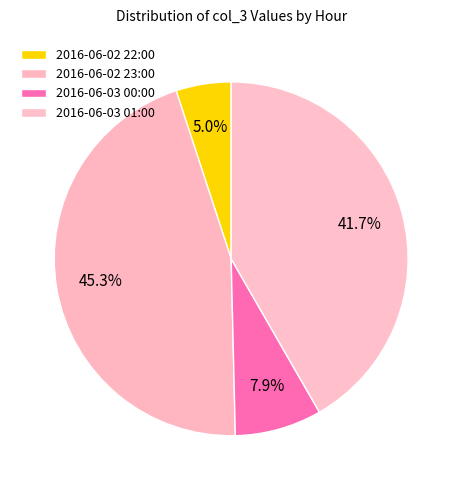

To the nearest percent, what portion does 2016-06-02 22:00 represent?

5%